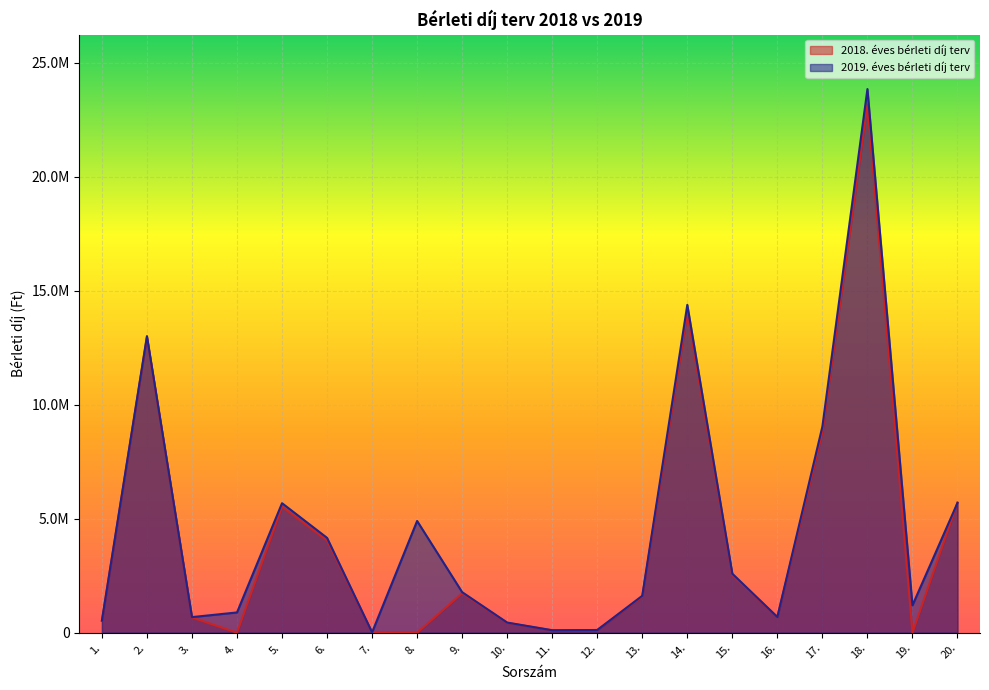

Reading left to right, extract all data points from this chart.

2018. éves bérleti díj terv: 518400	12956400	666197	0	5524800	4044151	13200	0	1729200	432000	104906	117001	1578345	14023893	2524454	687600	8798400	23150400	0	5709600
2019. éves bérleti díj terv: 532915	13008000	683482	888000	5679494	4158873	13200	4900800	1777617	444096	107298	117600	1619560	14379830	2587200	687600	9044755	23844912	1200000	5692800